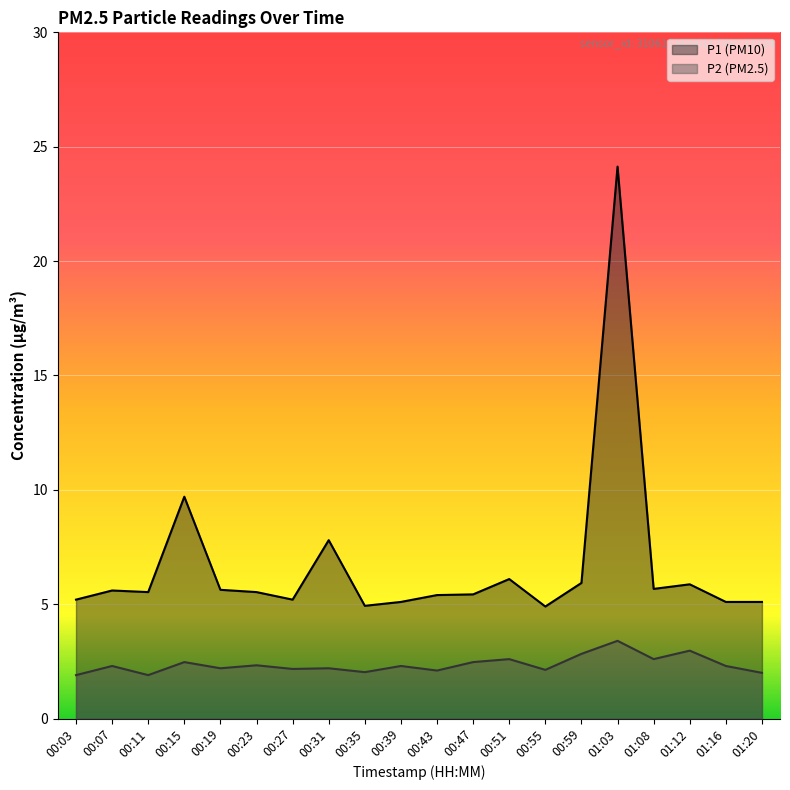

Does the chart display data point markers on the line(s)?

No